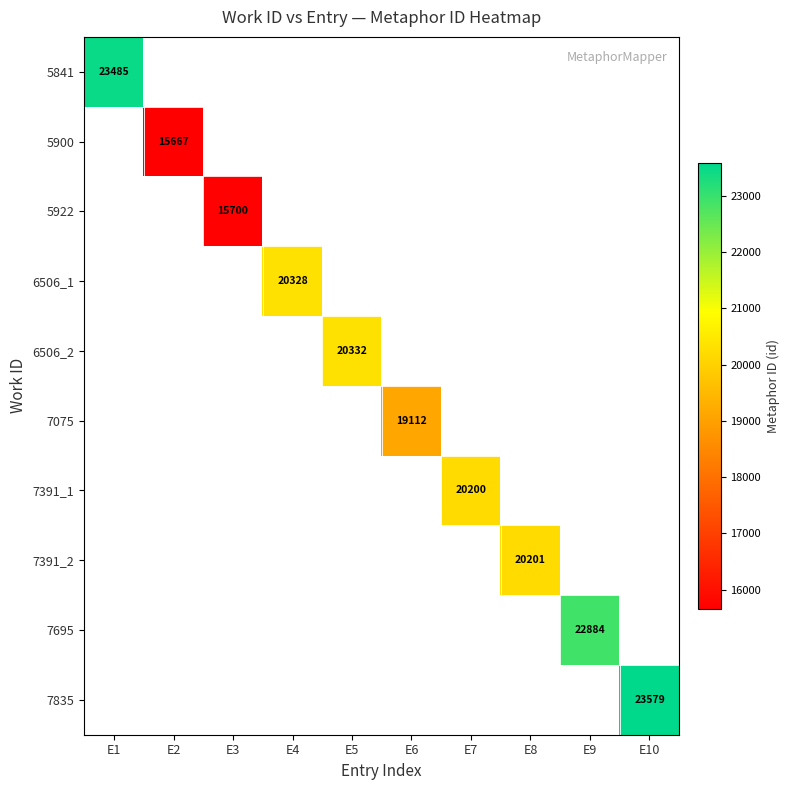

How many data points does each series have?

10